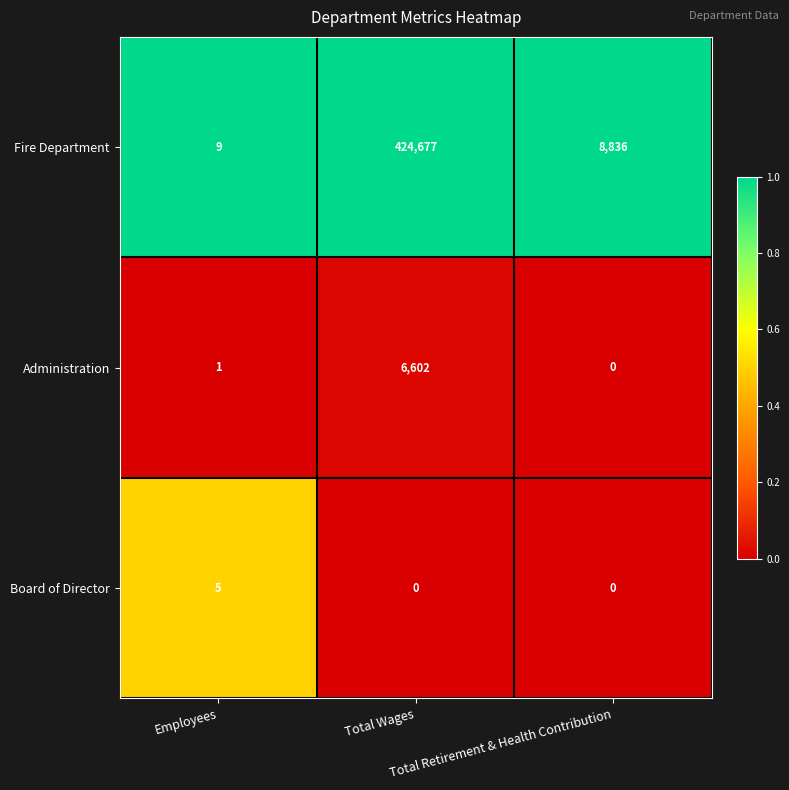

What is the greatest value displayed?

424677